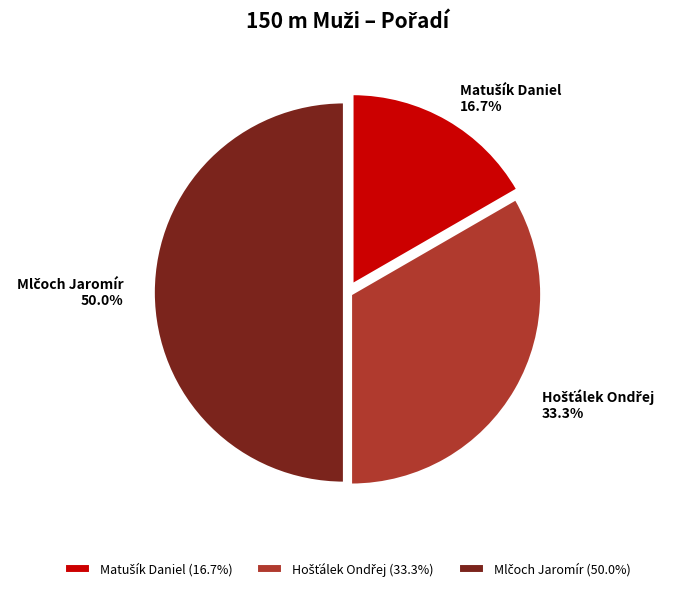

How many slices are in this pie chart?

3